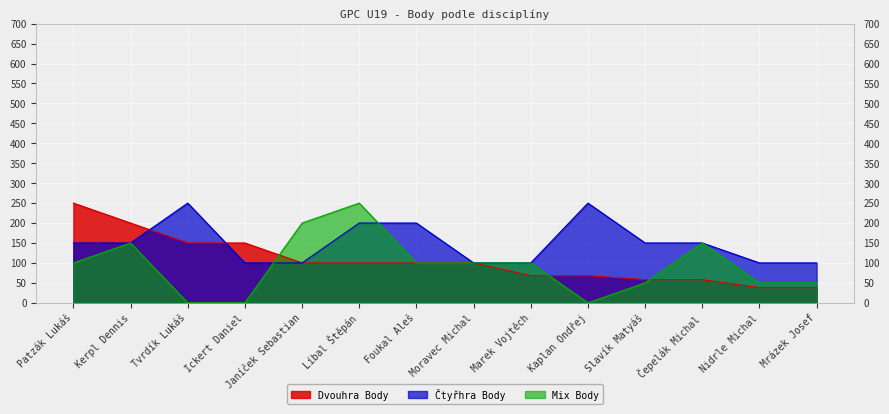

What is the value of the Čtyřhra Body point at the 14th from the left?

100